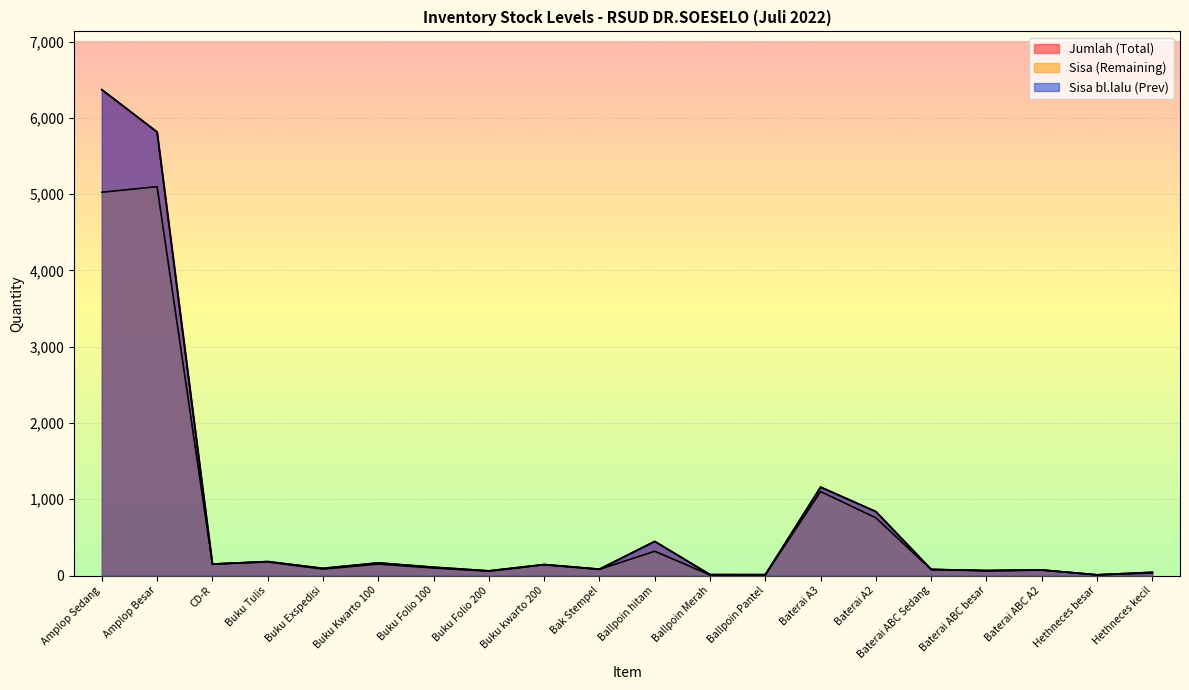

At which category is the sum across all series the highest?

Amplop Sedang